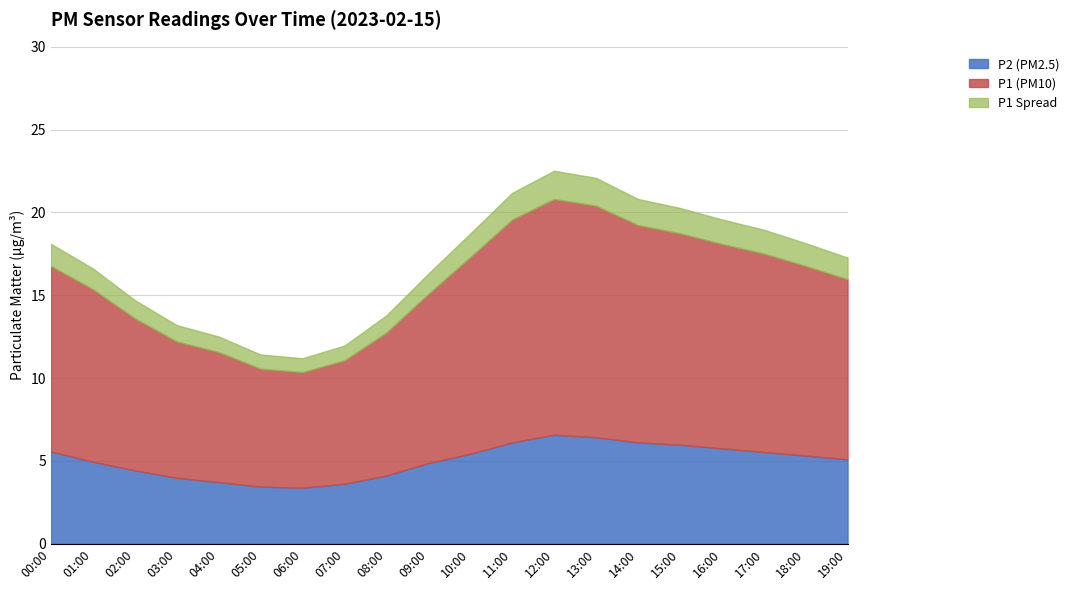

What is the value of the P2 point at the 15th from the left?

6.1